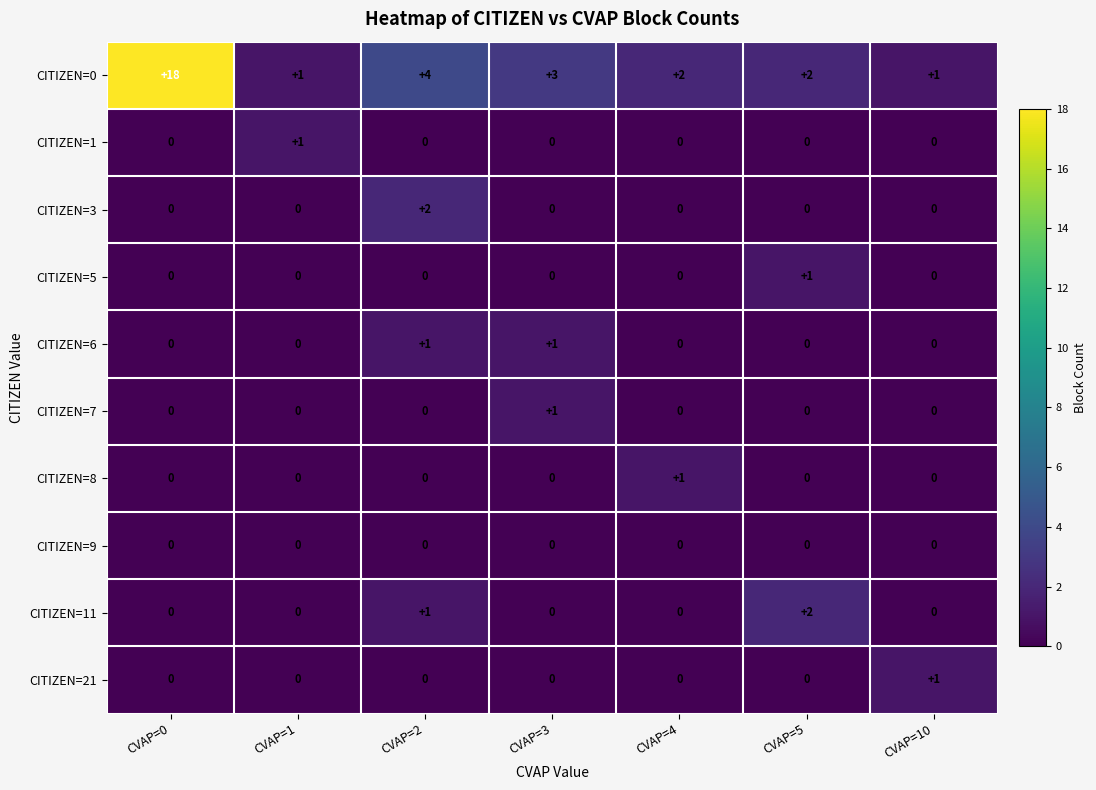

What is the total value across all series at CVAP=0?

18